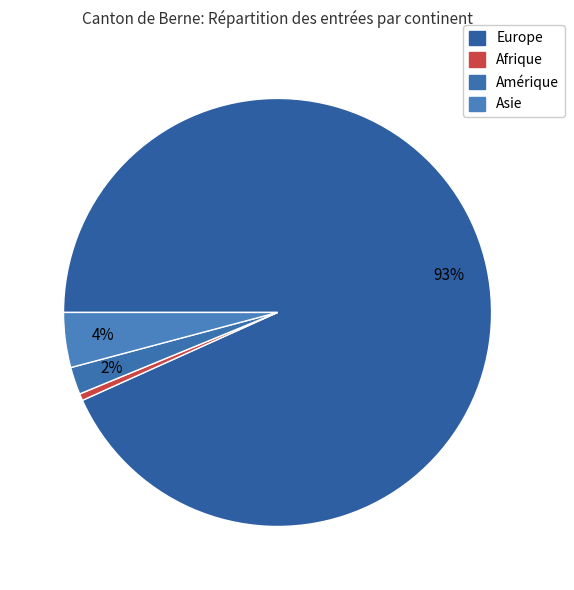

What is the change in value from Europe to Asie?

-172